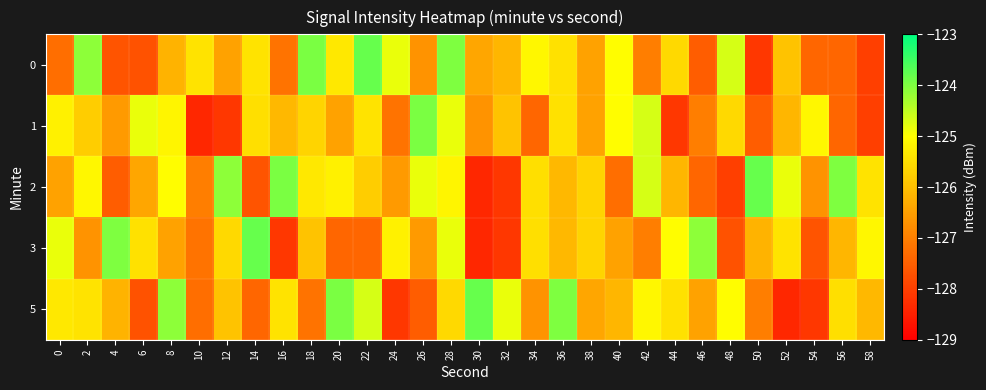

Rank the series at 48 from lowest to highest value.

2, 3, 1, 5, 0